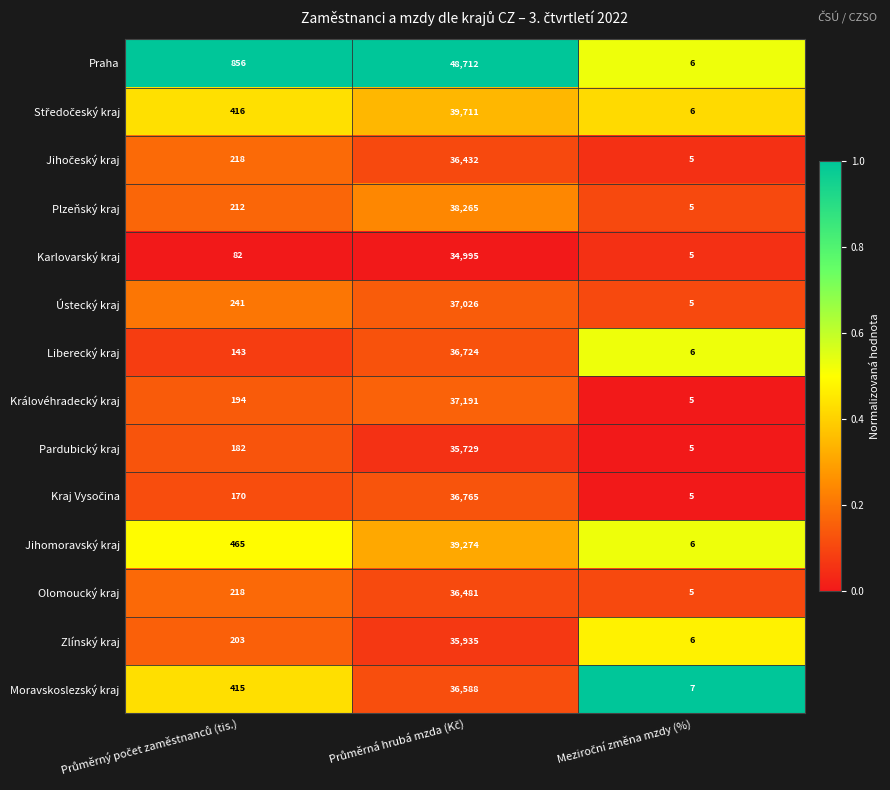

What is the greatest value displayed?

48712